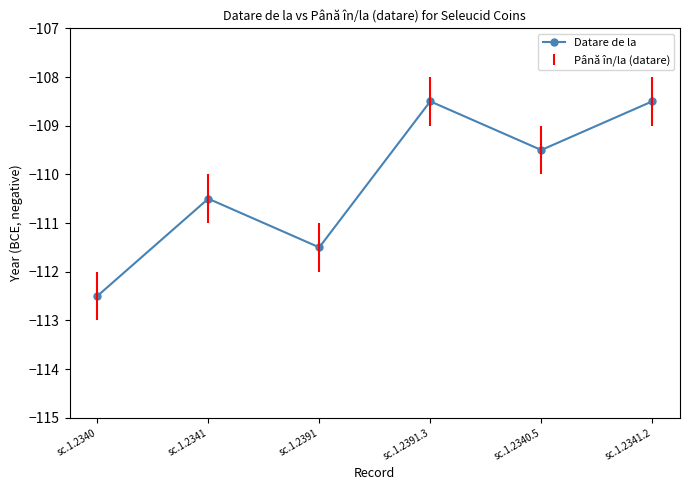

What is the value of the 4th point from the left?

-108.5